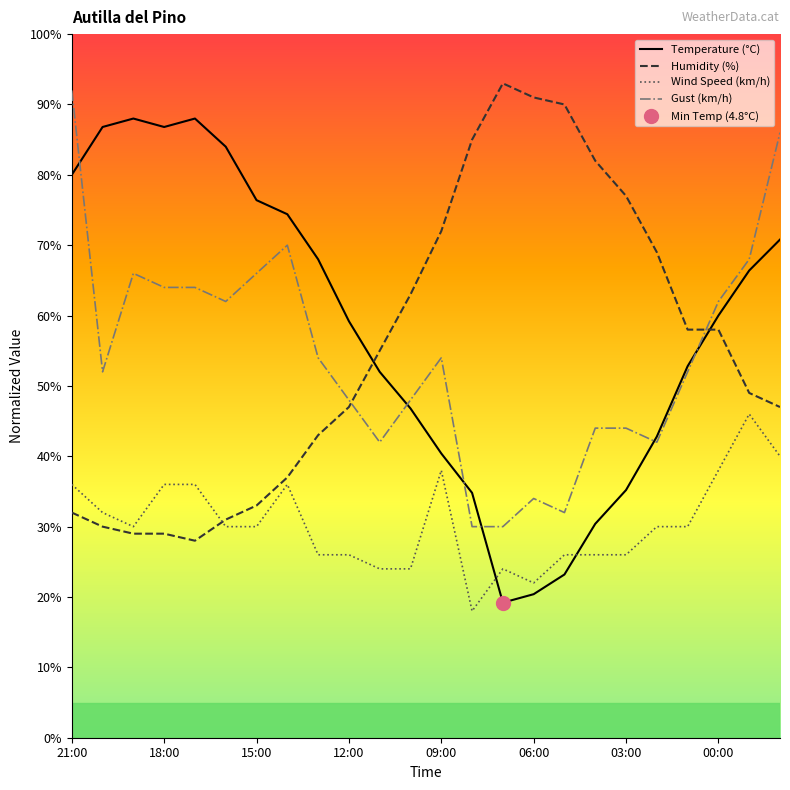

What is the approximate value of Wind Speed (km/h) at 09:00?

38.0